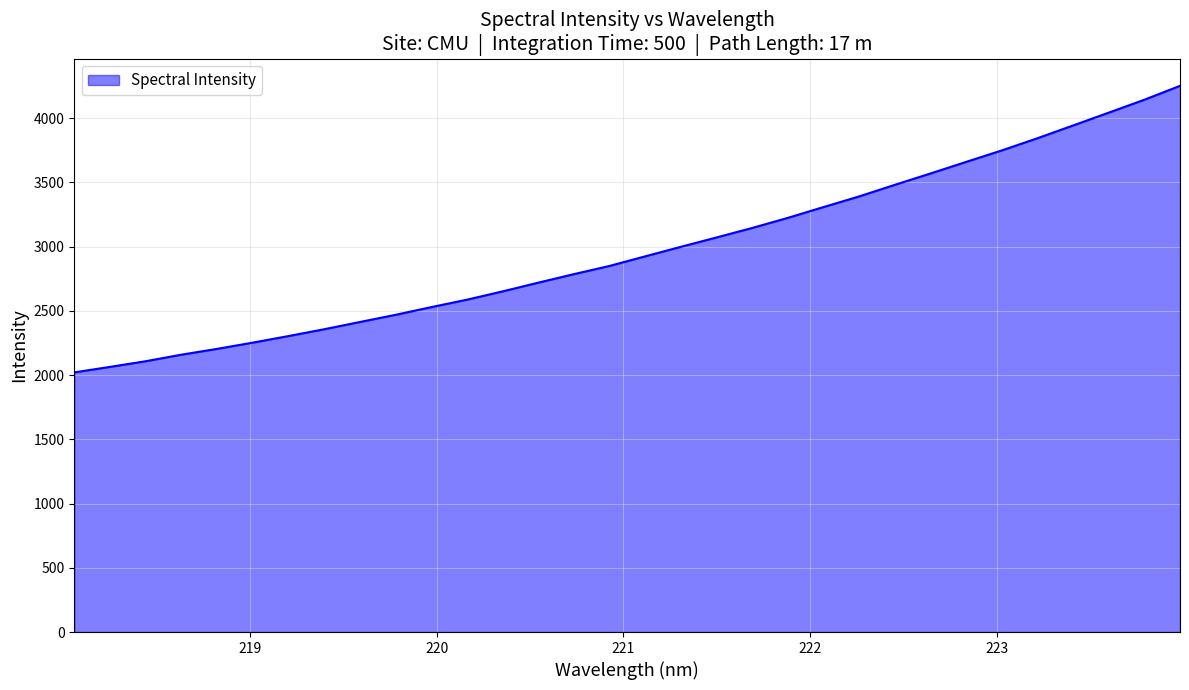

What is the difference between the maximum and minimum values?

2230.5